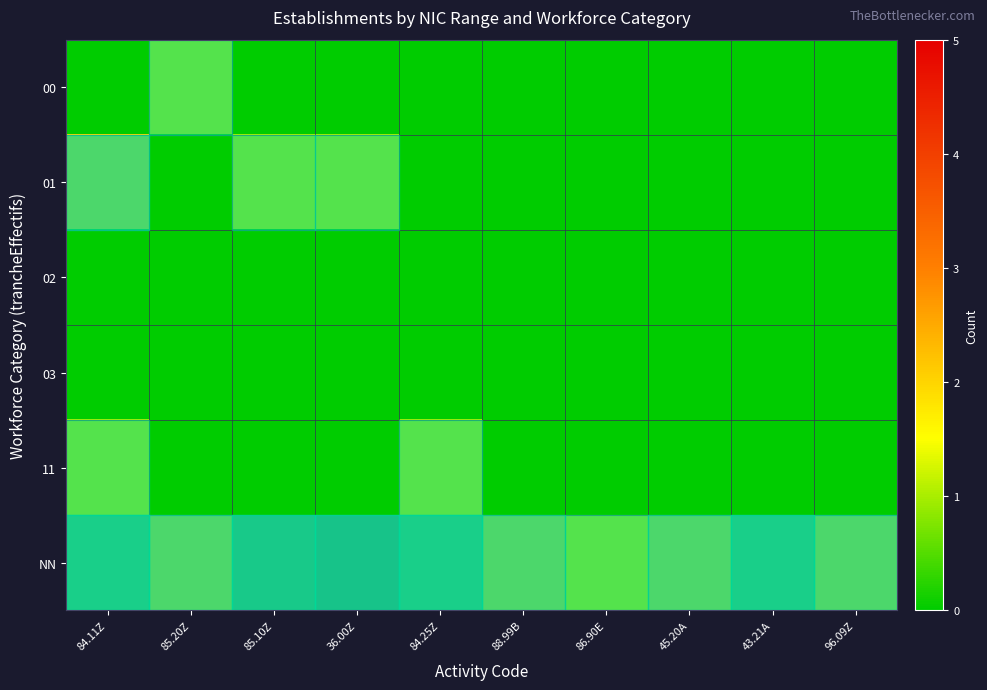

The row_0 series shows 0 at 88.99B. True or false?

True